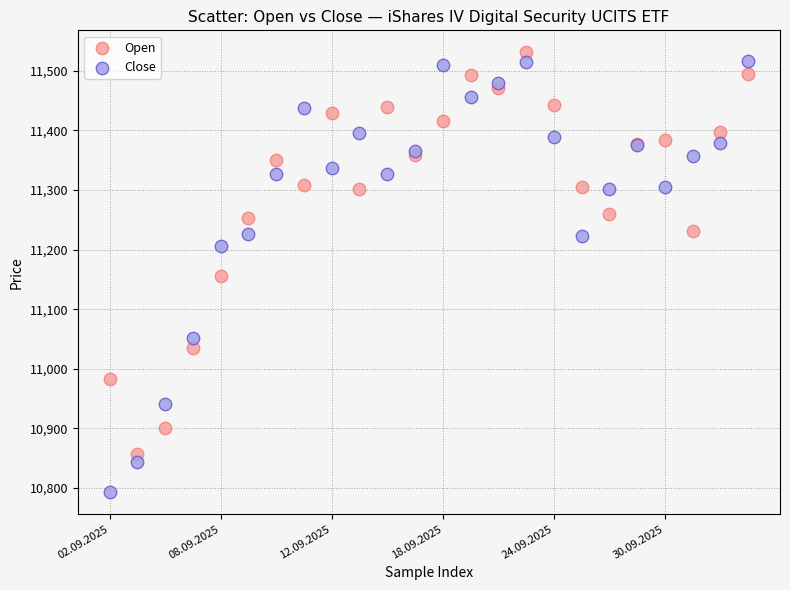

In the Open series, what Y value is closest to 11194?

11232